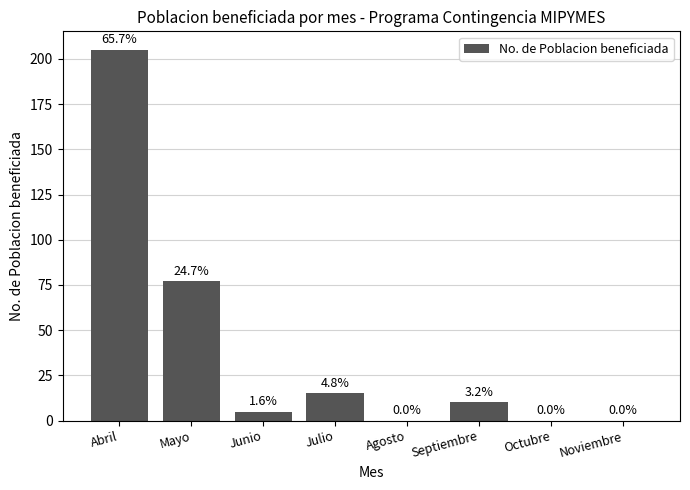

Are the bars horizontal?

No